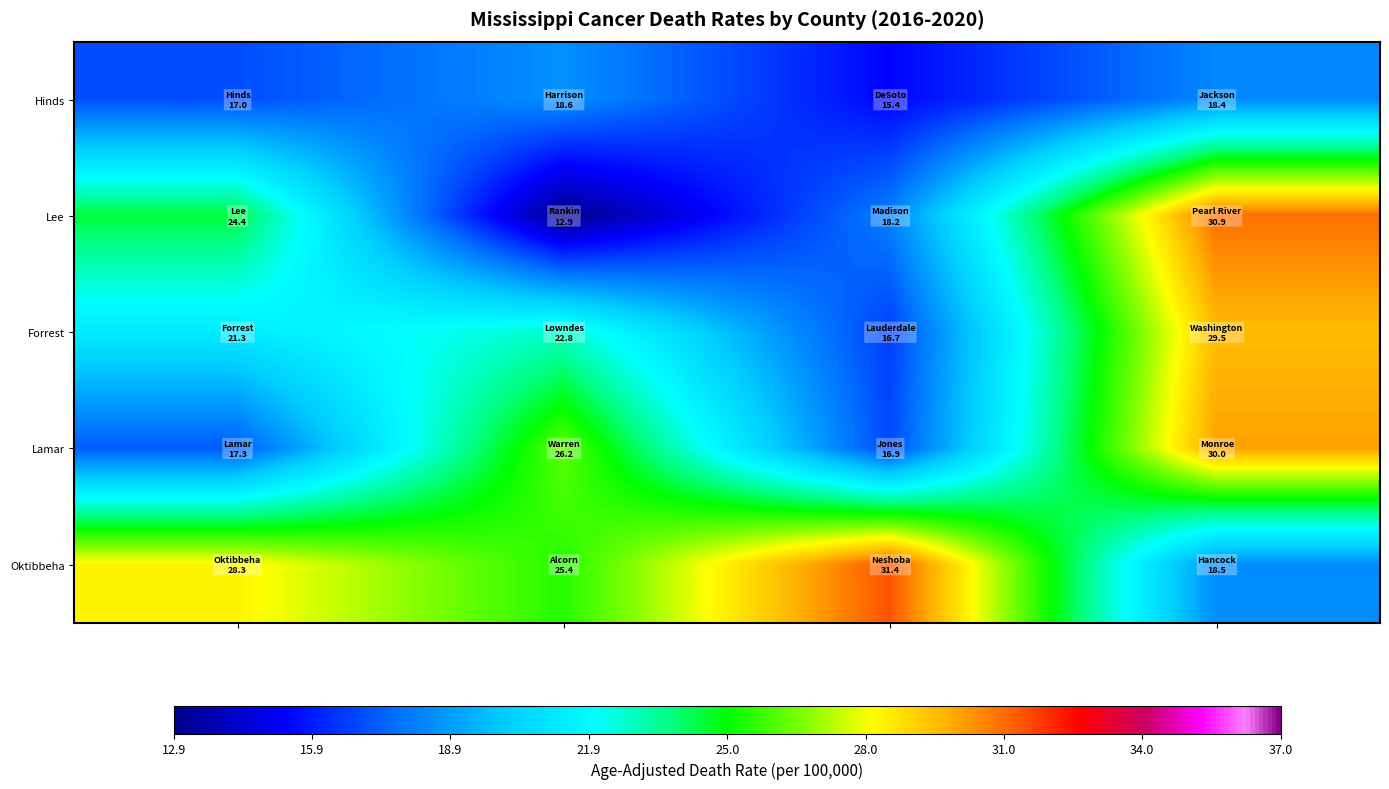

Reading left to right, extract all data points from this chart.

Hinds: 17.0	18.6	15.4	18.4
Lee: 24.4	12.9	18.2	30.9
Forrest: 21.3	22.8	16.7	29.5
Lamar: 17.3	26.2	16.9	30.0
Oktibbeha: 28.3	25.4	31.4	18.5